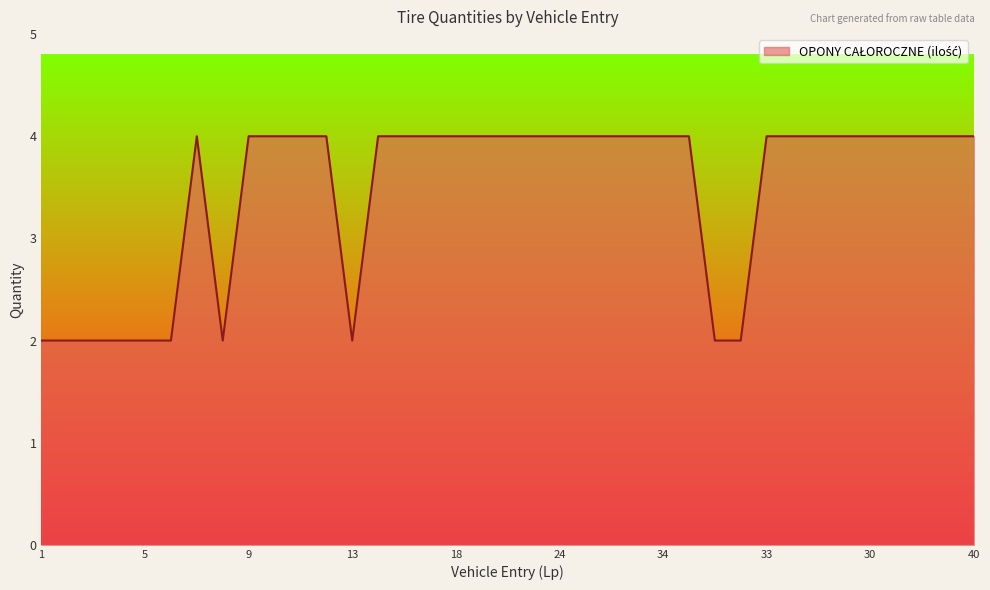

Reading left to right, what are all the values shown in this chart?

2	2	2	2	2	2	4	2	4	4	4	4	2	4	4	4	4	4	4	4	4	4	4	4	4	4	2	2	4	4	4	4	4	4	4	4	4